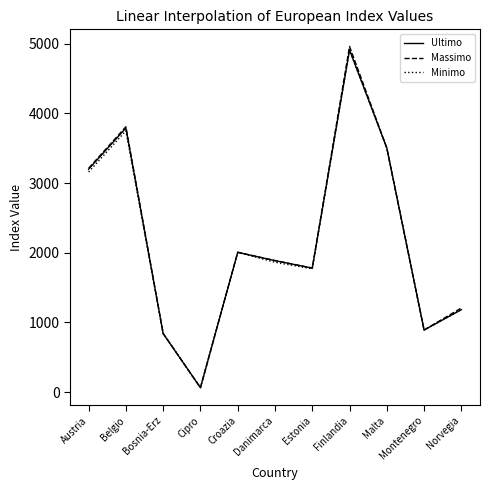

The value of Minimo at Belgio is 3749.2. True or false?

True